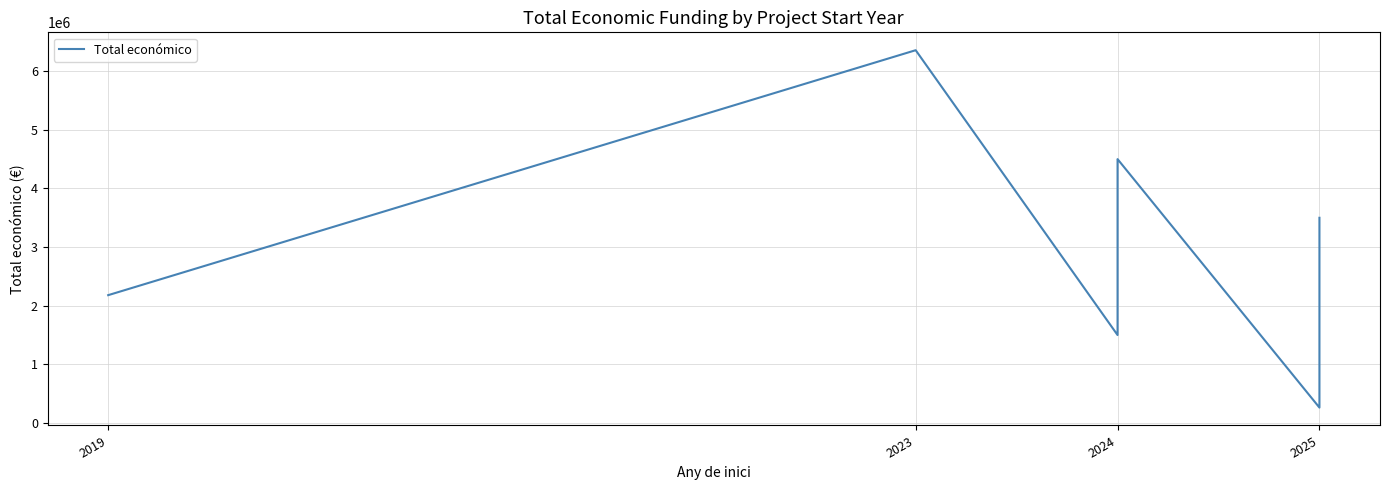

How many lines are shown in the chart?

1